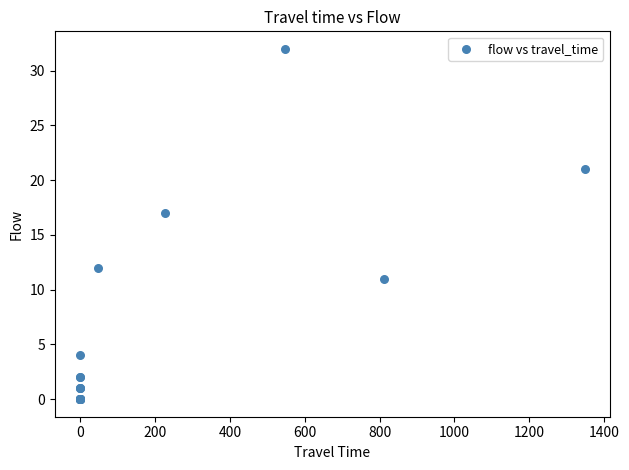

What Y value in the scatter plot is closest to 16?

17